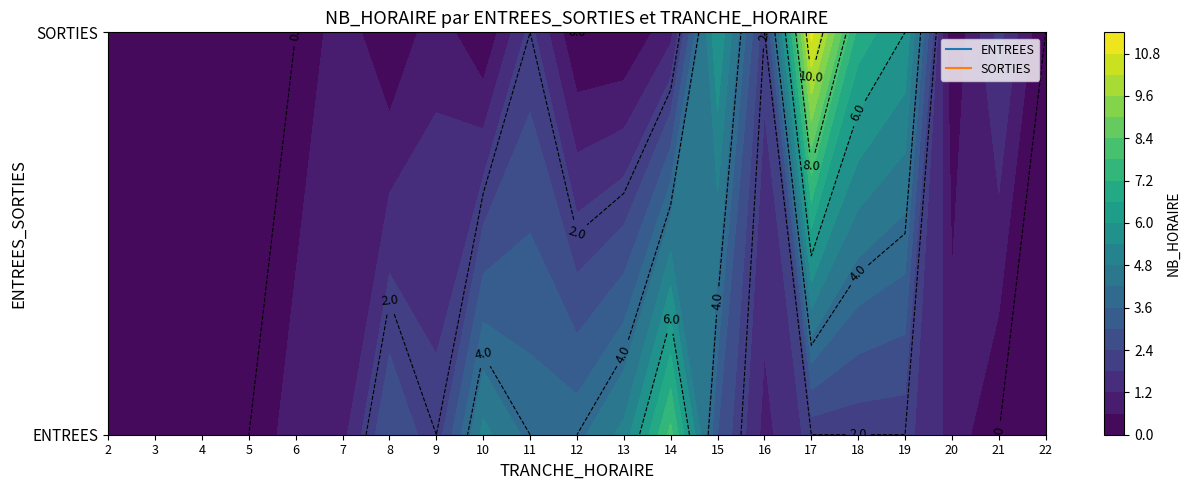

Is it true that ENTREES equals 5 at 3?

False